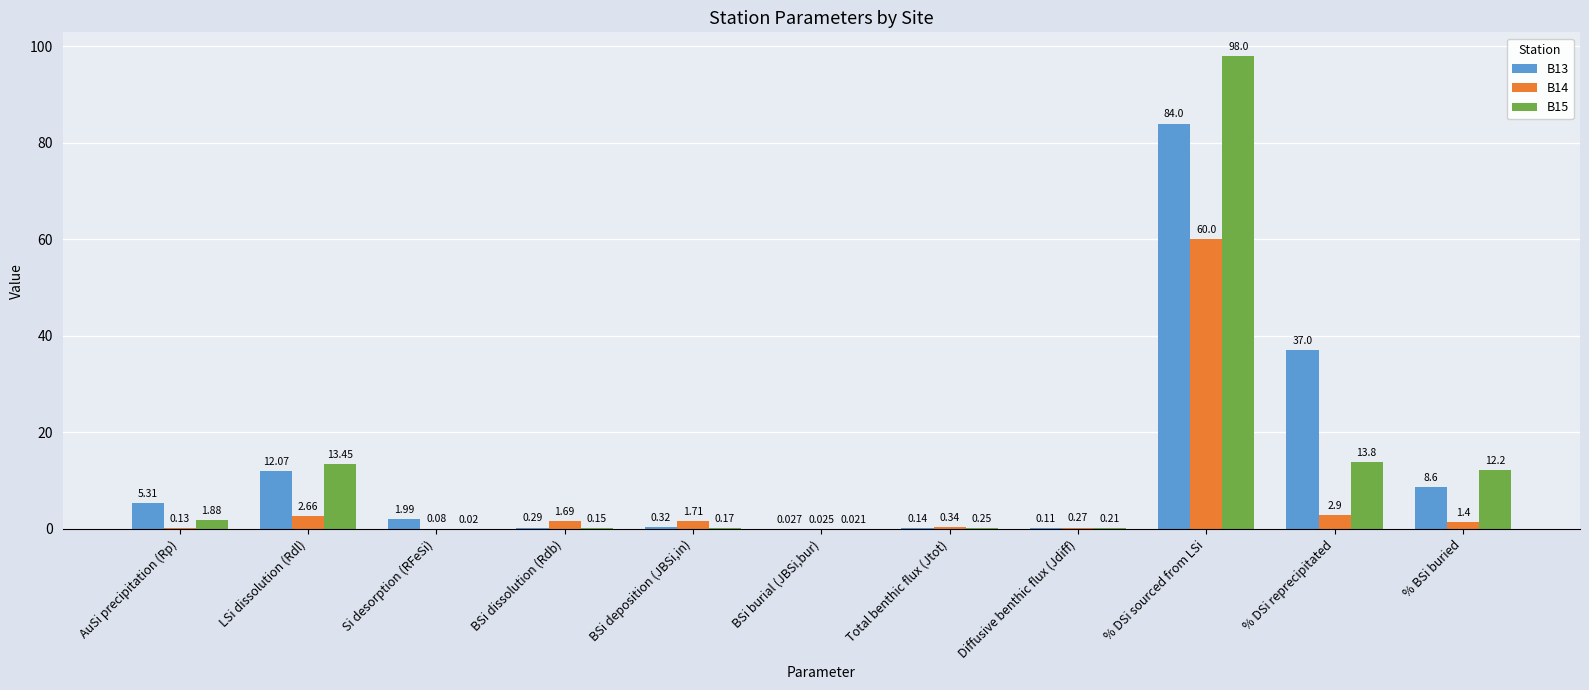

At which category is the sum across all series the highest?

% DSi sourced from LSi